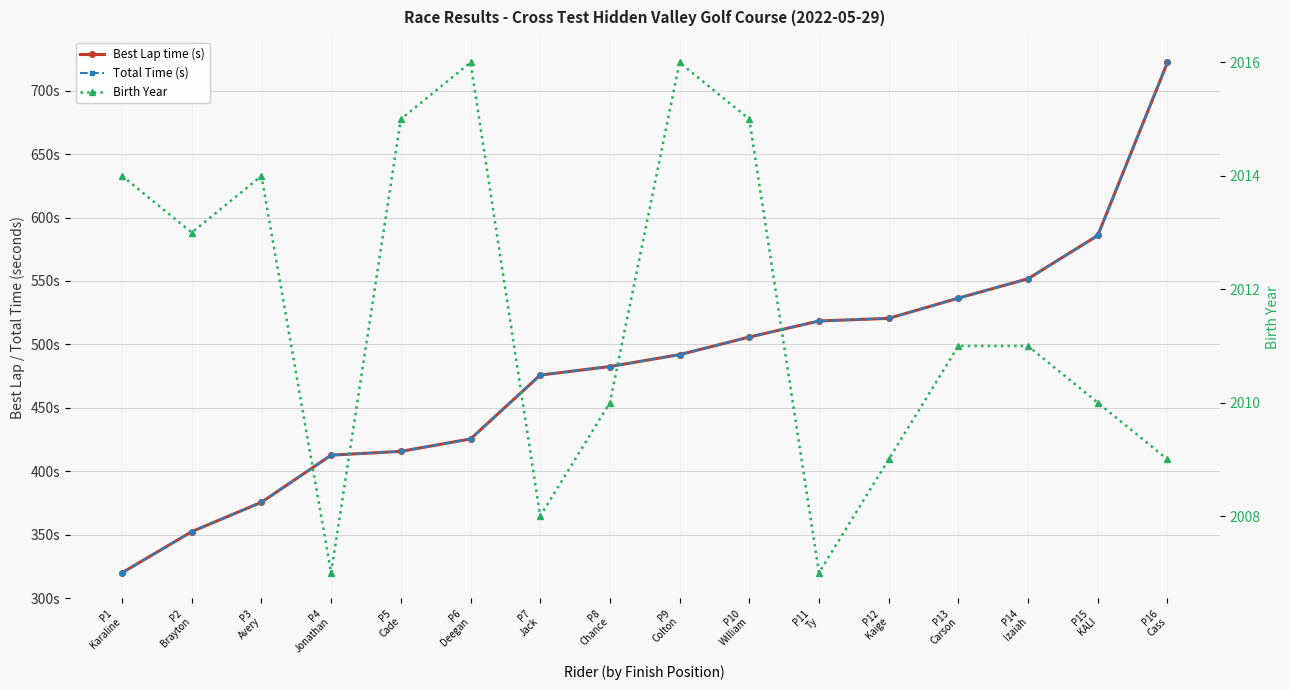

Is the value of Birth Year at P11
Ty greater than the value of Best Lap time (s) at P16
Cass?

Yes